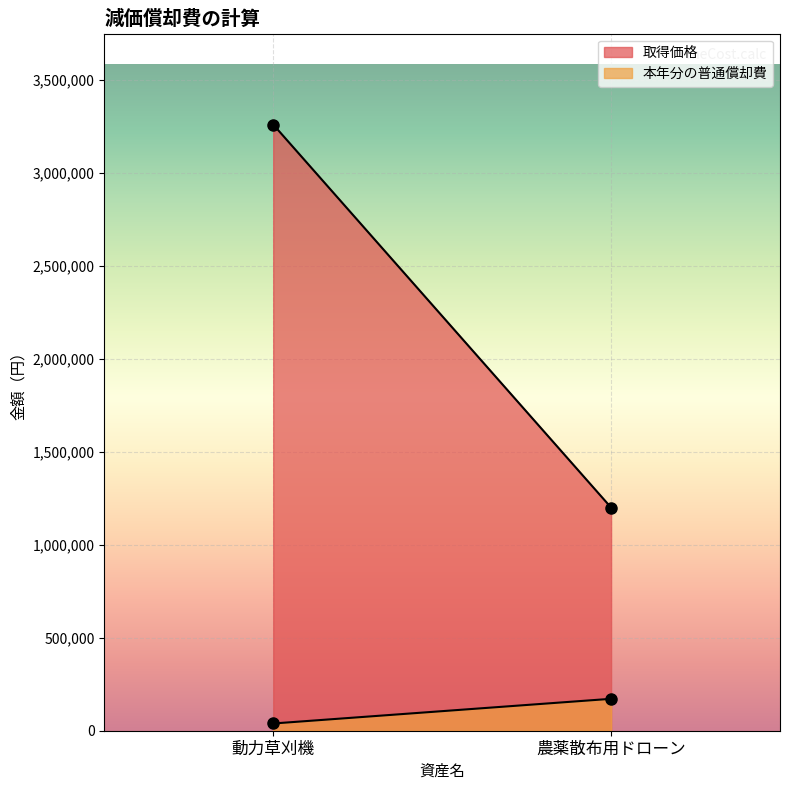

What is the spread (max minus min) of values at 農薬散布用ドローン?

1028400